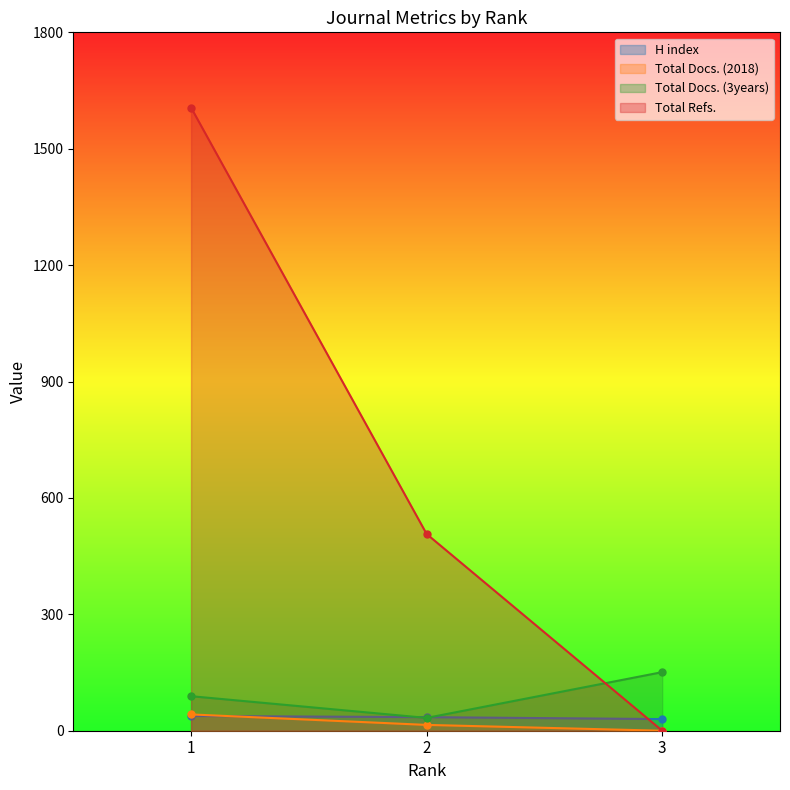

The value of Total Docs. (3years) at 2 is 51. True or false?

False